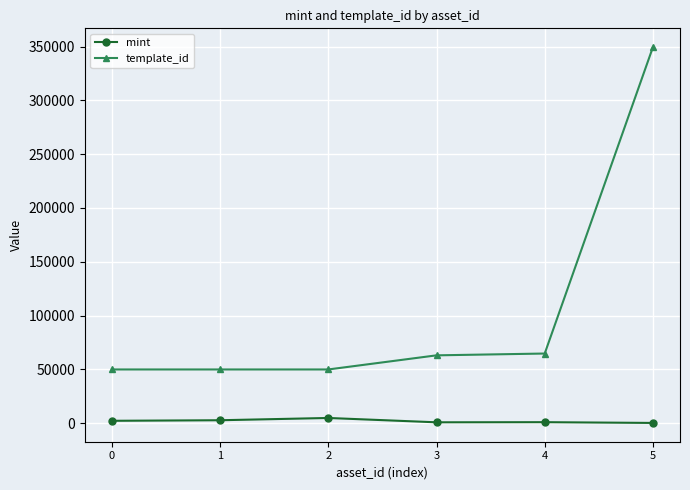

What is the difference between the highest and lowest values at 0?

47730